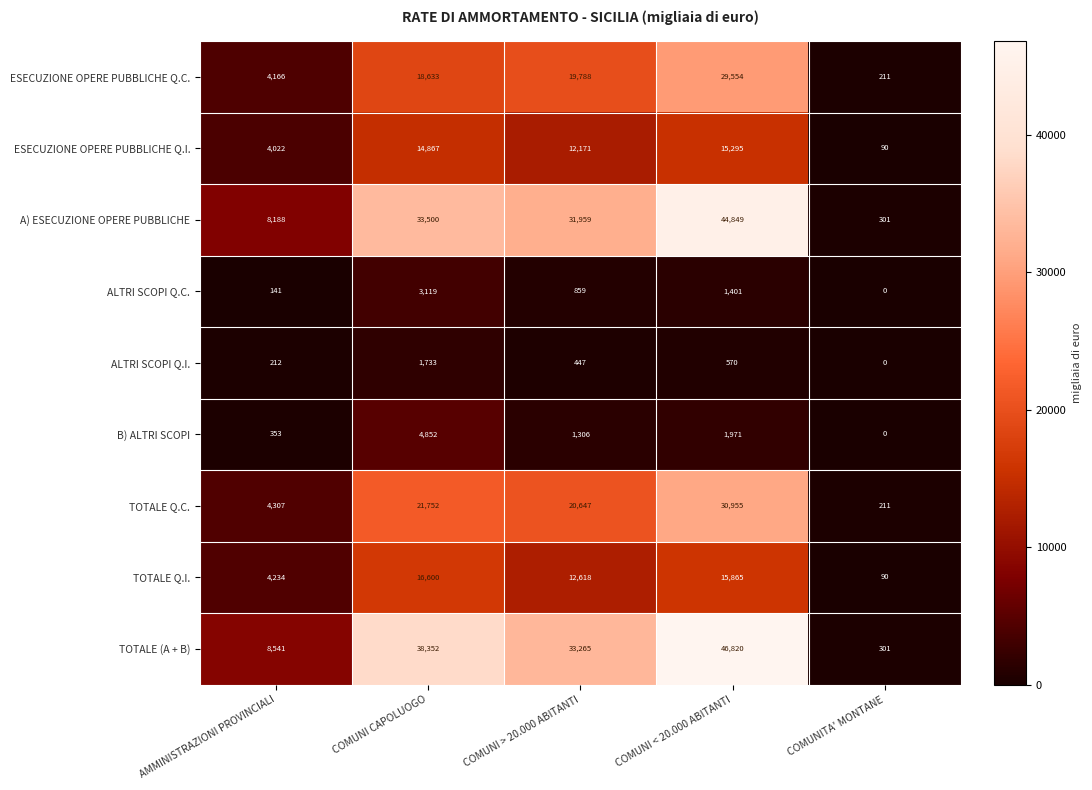

What is the sum of all A) ESECUZIONE OPERE PUBBLICHE values?

118797